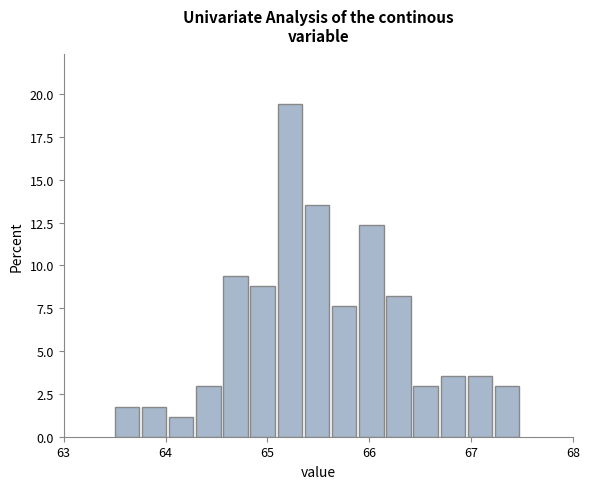

Around what value on the x-axis is the tallest bar? Give the approximate position of its centre, as read against the axis.

65.2